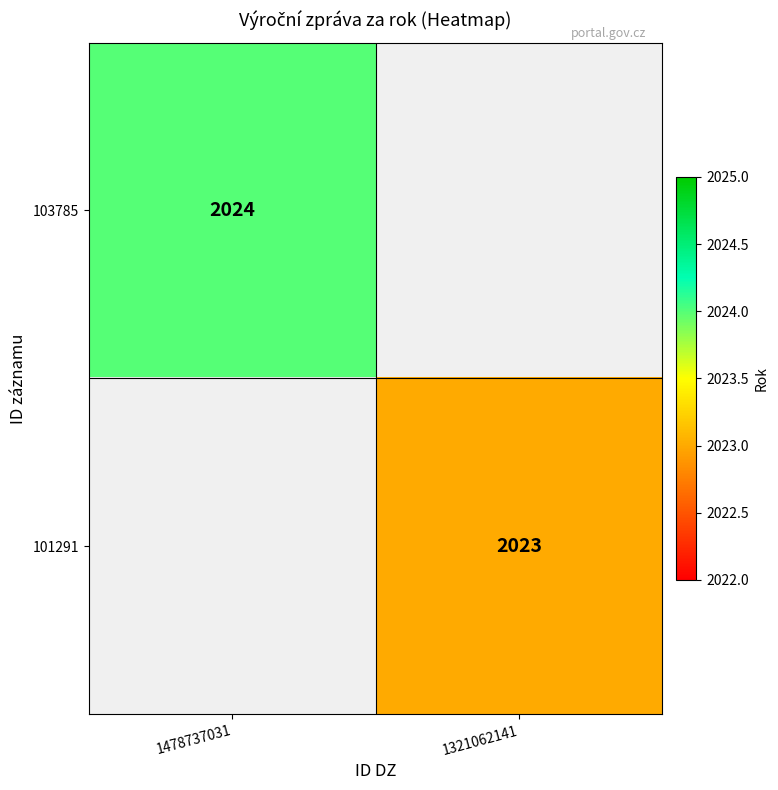

True or false: 103785 has a value of 999.2 at 1478737031.

False